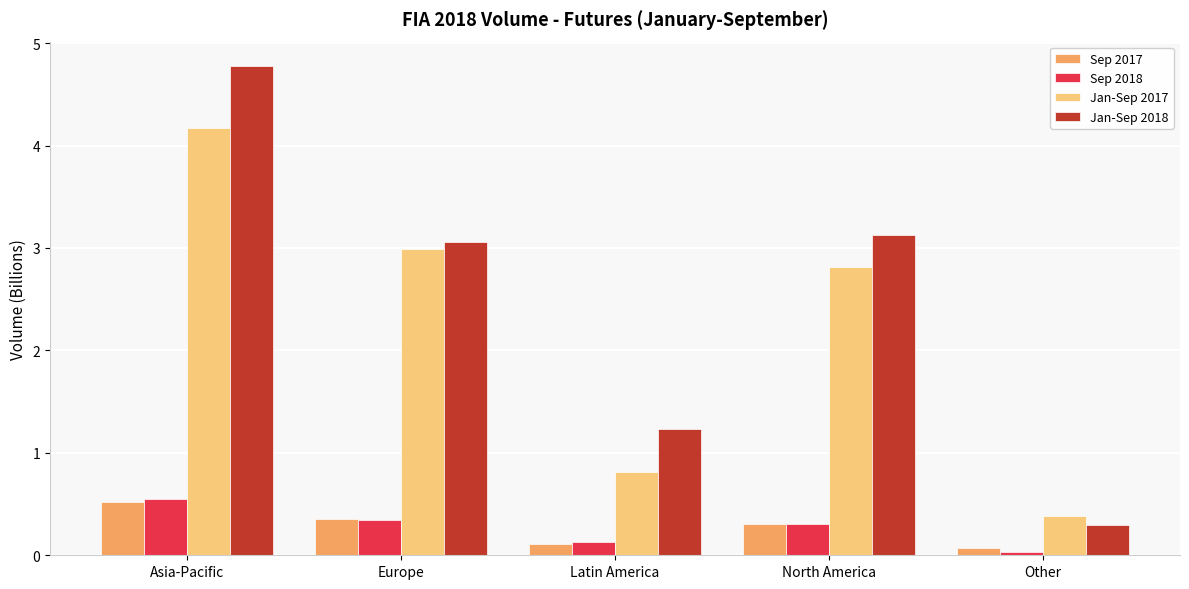

What is the label of the 4th bar from the left?

North America